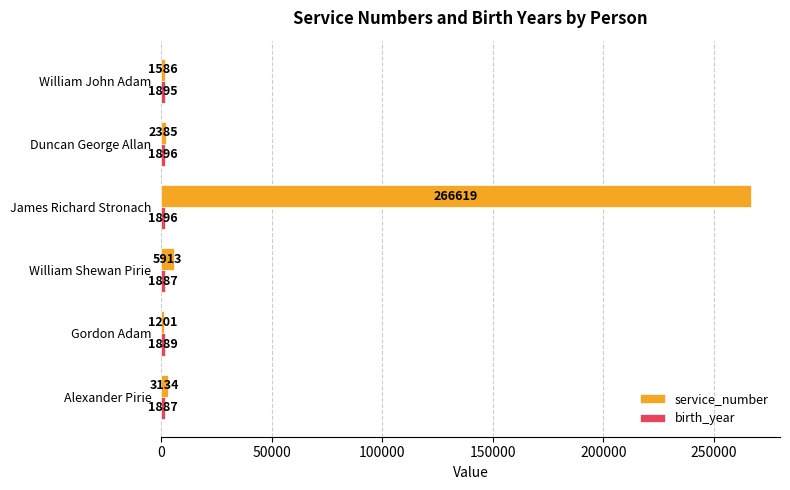

Which category has the highest value across all series?

James Richard Stronach